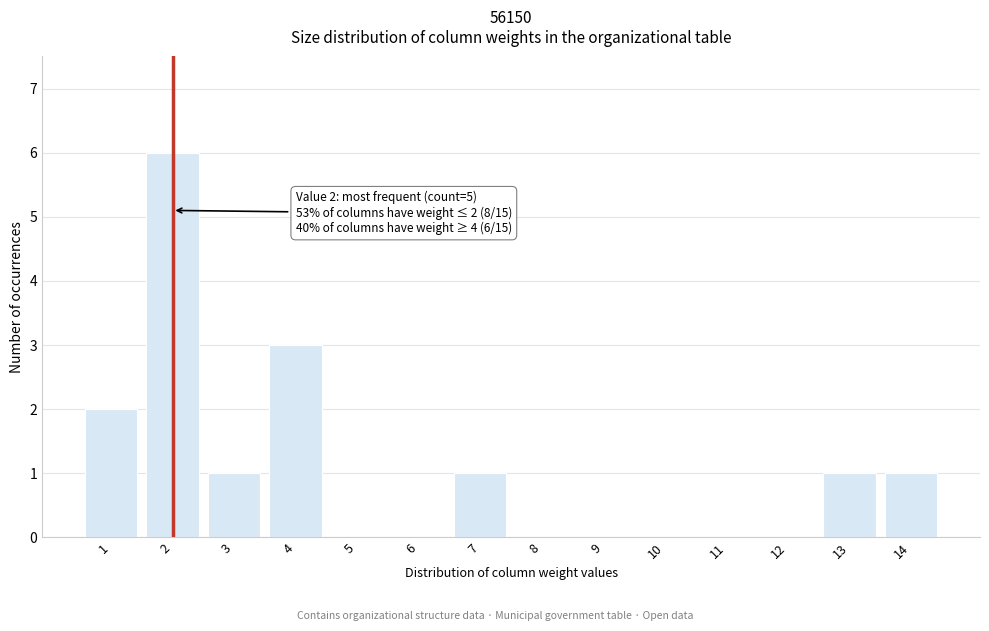

Reading left to right, extract all data points from this chart.

1=2	2=6	3=1	4=3	5=0	6=0	7=1	8=0	9=0	10=0	11=0	12=0	13=1	14=1